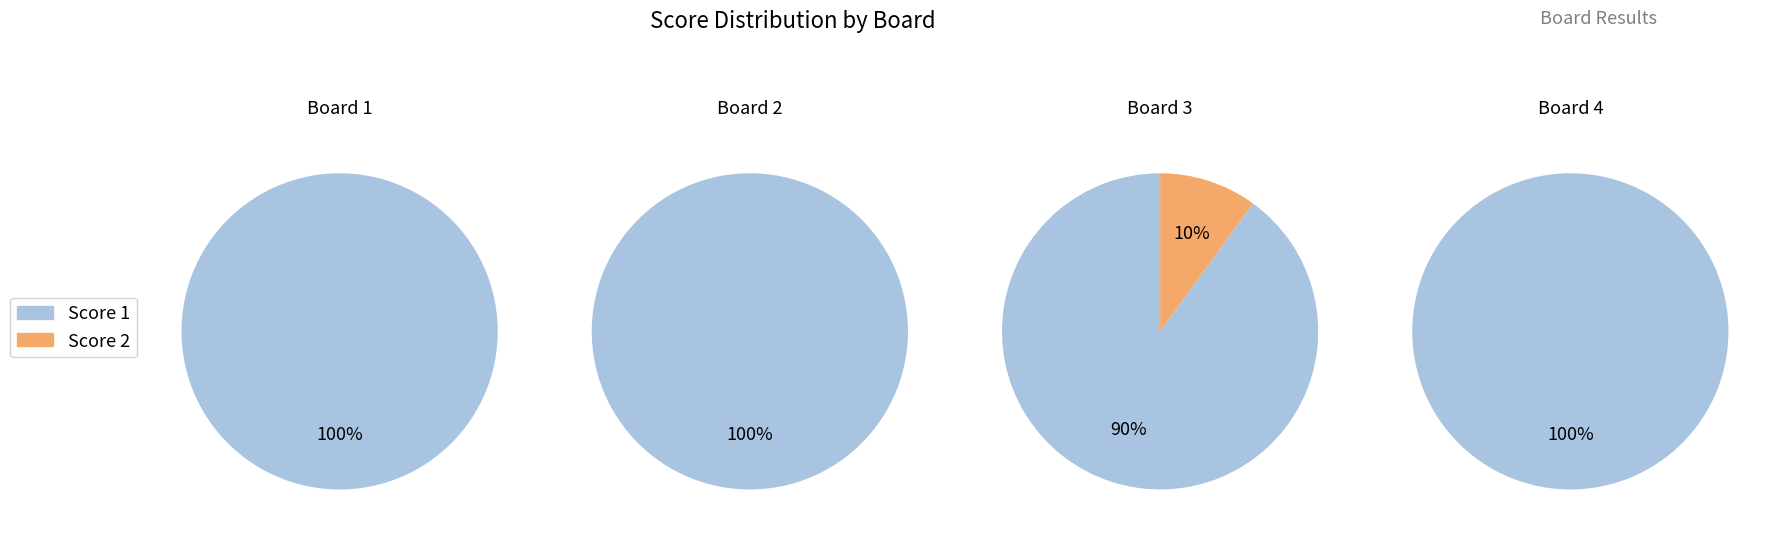

Which slice is the largest?

1